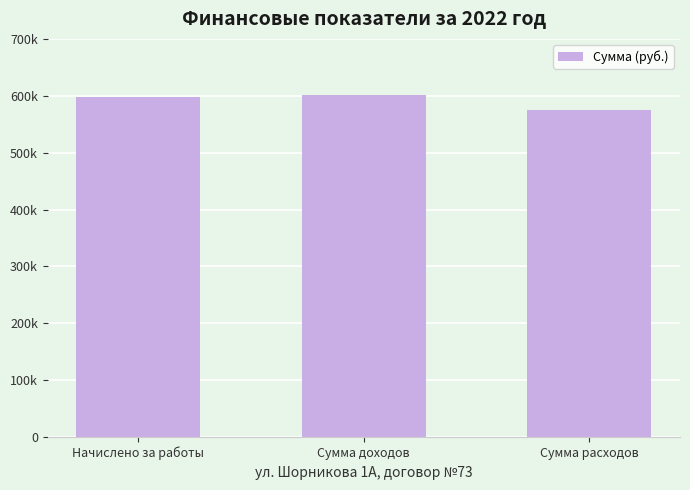

Does the chart contain any negative values?

No